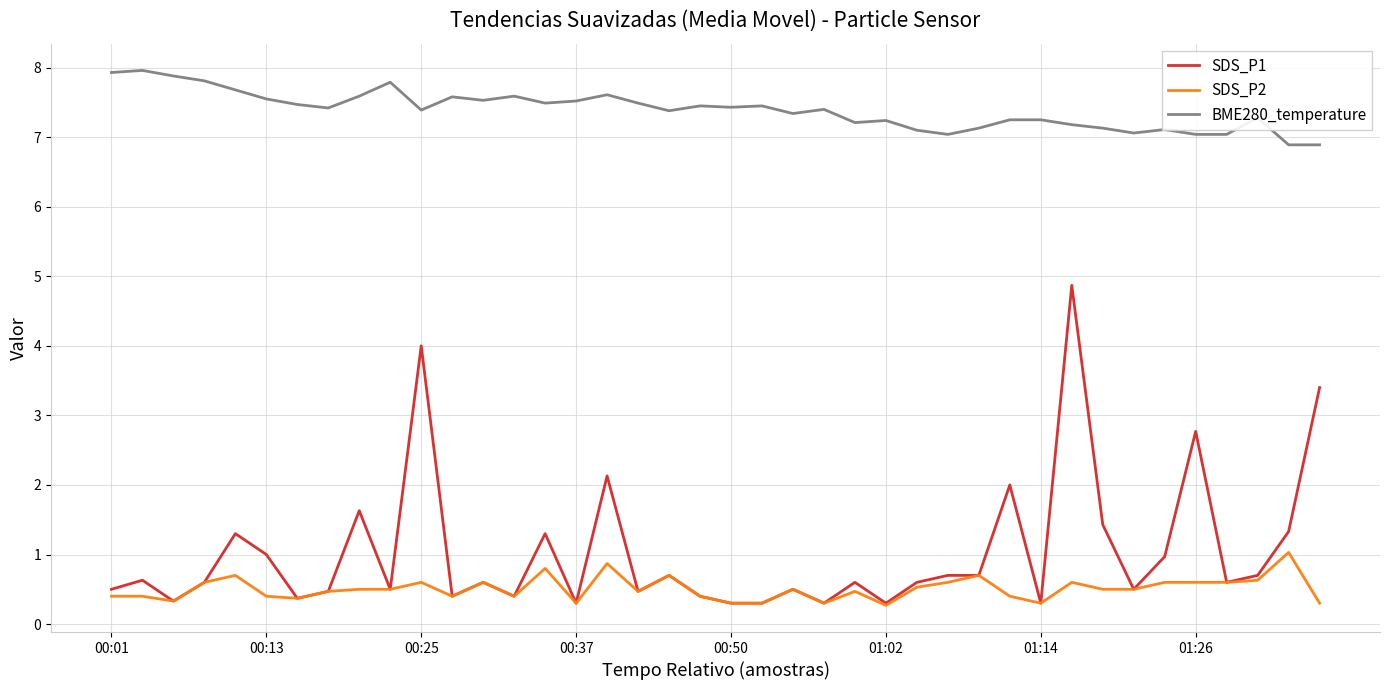

What is the maximum value for SDS_P1?

4.9